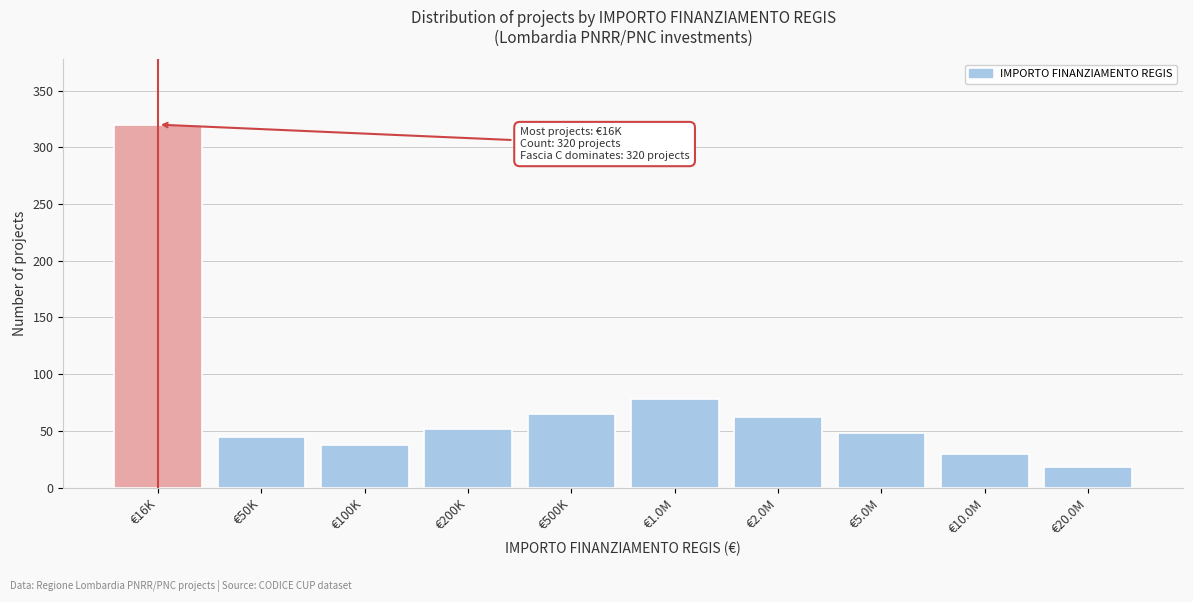

Reading left to right, what are all the values shown in this chart?

320	45	38	52	65	78	62	48	30	18